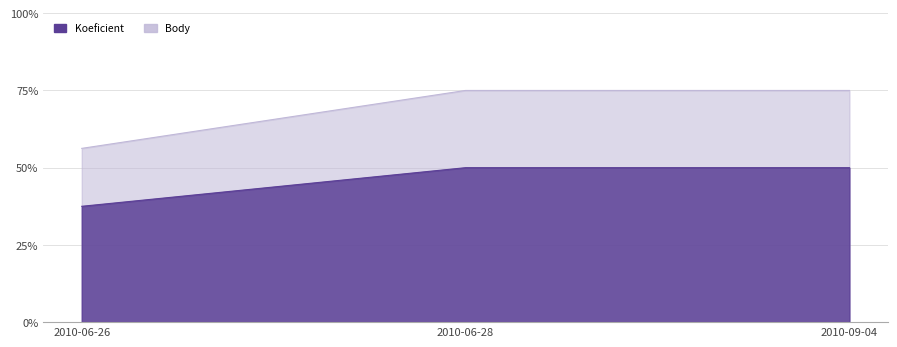

List the series in order of their peak value, lowest first.

Body, Koeficient